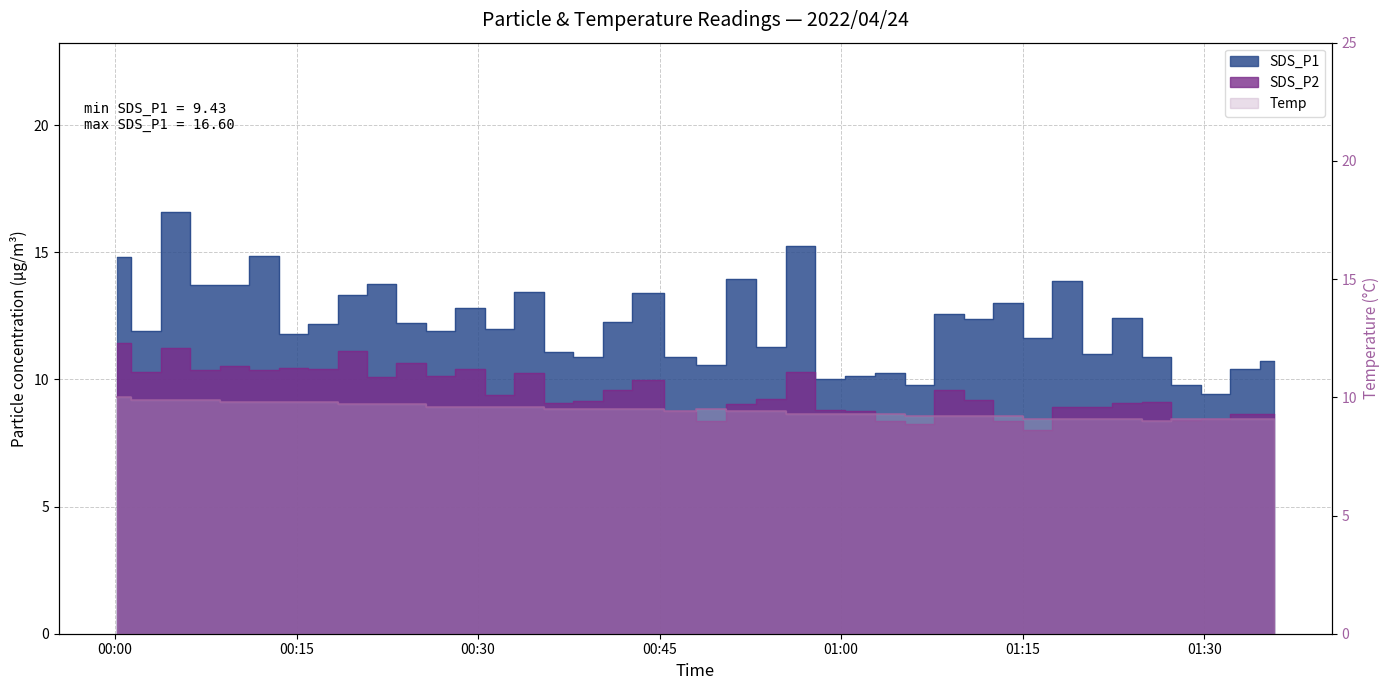

Which series has the largest range (max minus min)?

SDS_P1